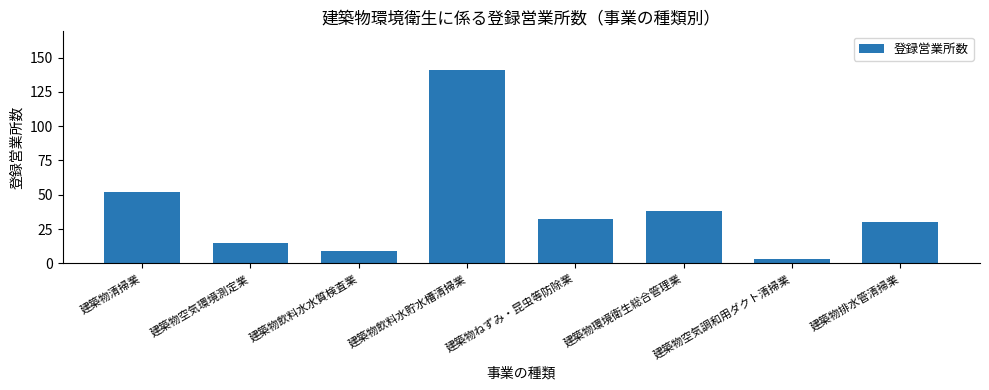

Are the bars horizontal?

No